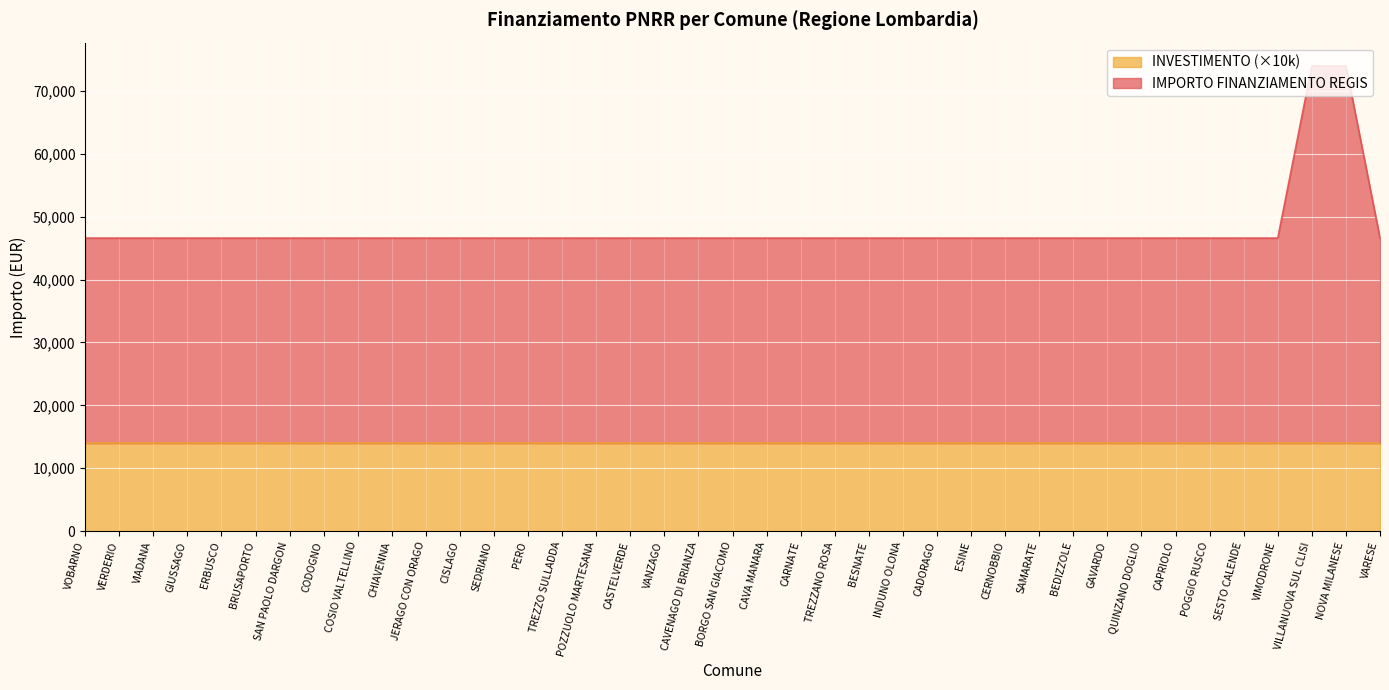

The value at VARESE is 30412. True or false?

False